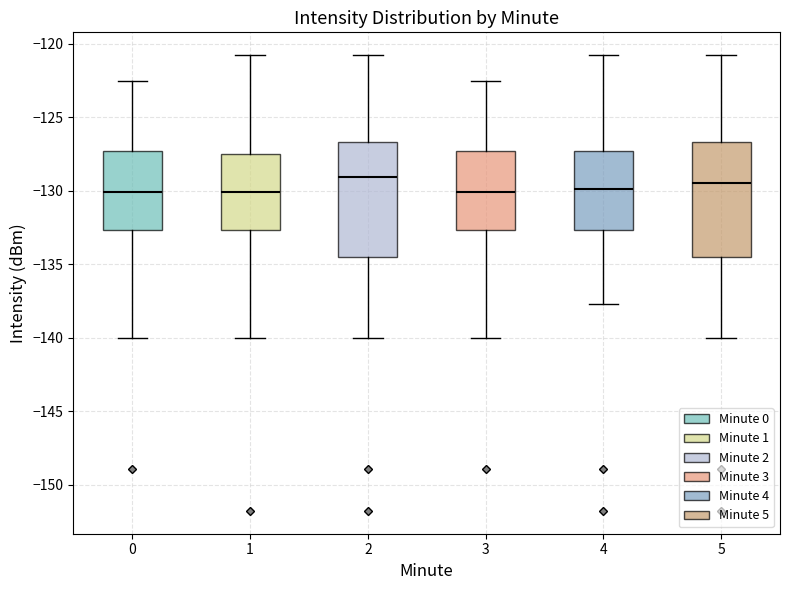

Reading left to right, read every box against the y-axis: the position of its median line, the range the box covers, and the ends of its whiskers. The values are not printed on the chart, so give them approximately, as read against the axis.

0: median -130.0, box -132.5 to -127.5, whiskers -140.0 to -122.5
1: median -130.0, box -132.5 to -127.5, whiskers -140.0 to -121.0
2: median -129.0, box -134.5 to -126.5, whiskers -140.0 to -121.0
3: median -130.0, box -132.5 to -127.5, whiskers -140.0 to -122.5
4: median -130.0, box -132.5 to -127.5, whiskers -137.5 to -121.0
5: median -129.5, box -134.5 to -126.5, whiskers -140.0 to -121.0